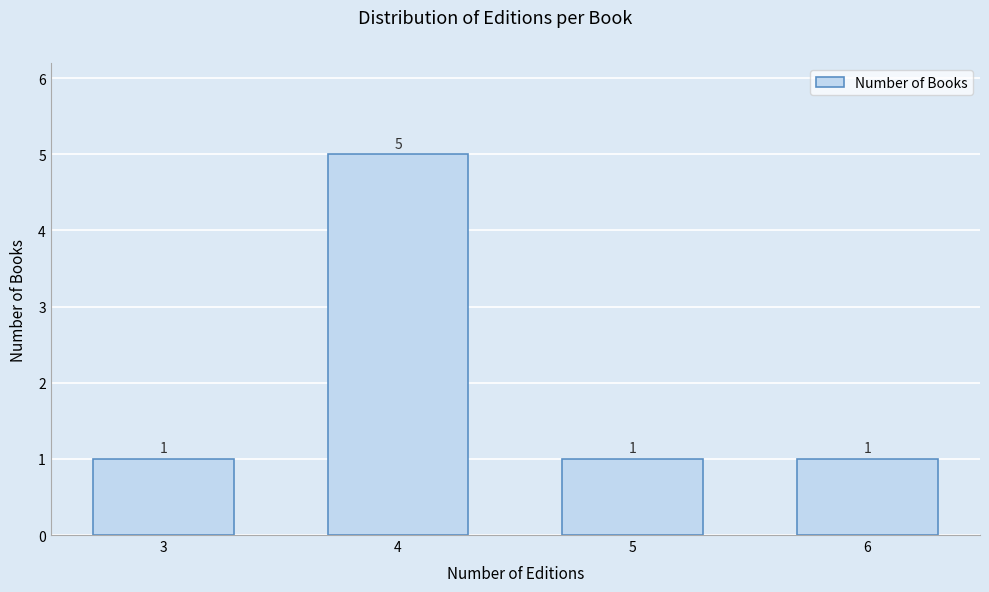

Reading left to right, list all the values displayed in this chart.

1	5	1	1